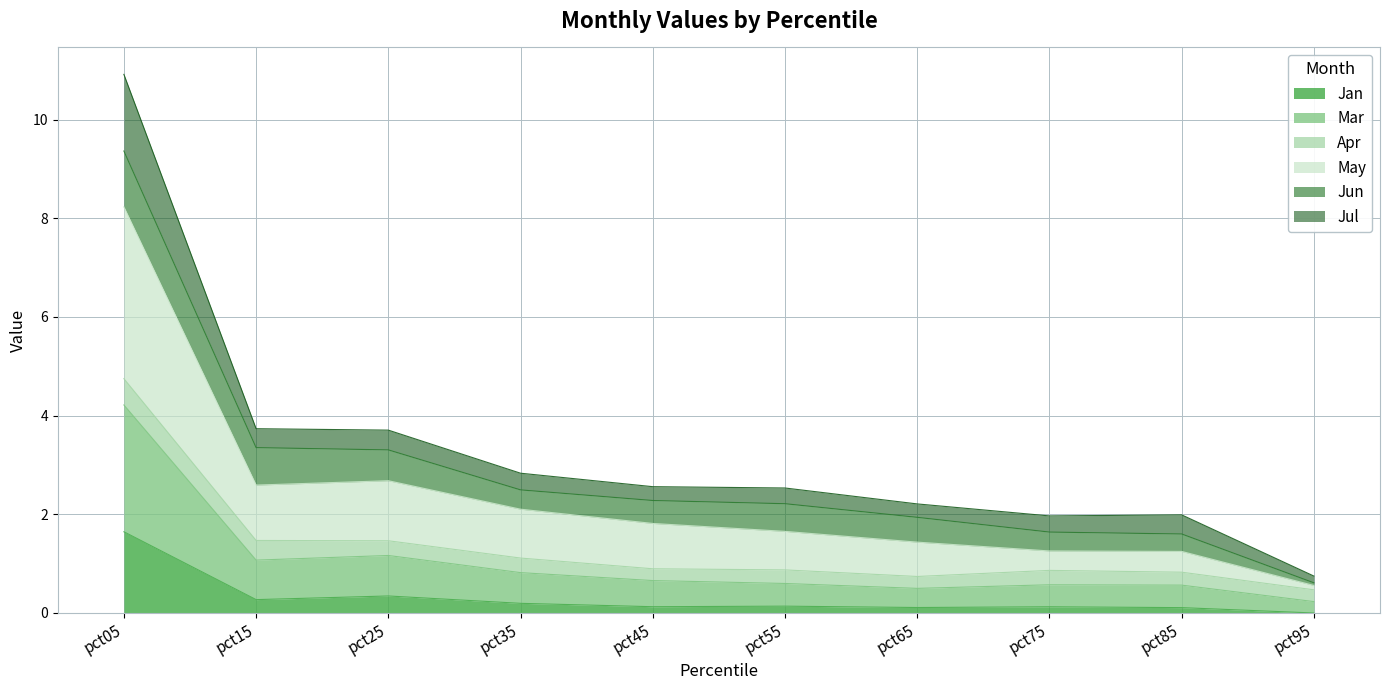

At which category is the sum across all series the highest?

pct05